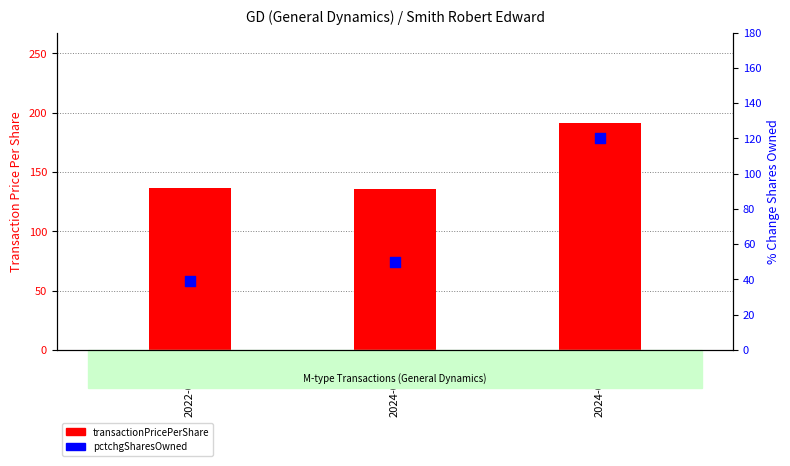

What are all the series names shown in the legend?

transactionPricePerShare, pctchgSharesOwned